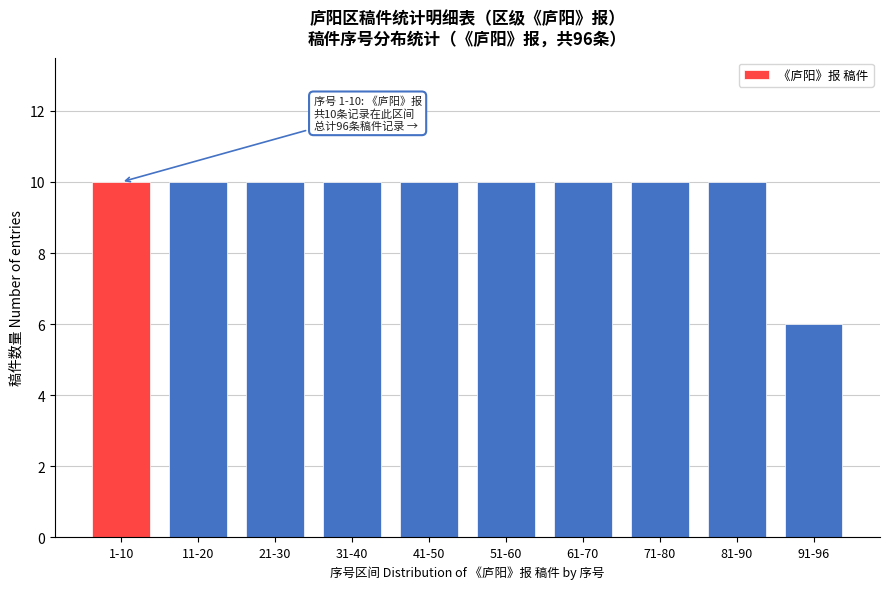

Reading left to right, list all the values displayed in this chart.

1-10=10	11-20=10	21-30=10	31-40=10	41-50=10	51-60=10	61-70=10	71-80=10	81-90=10	91-96=6